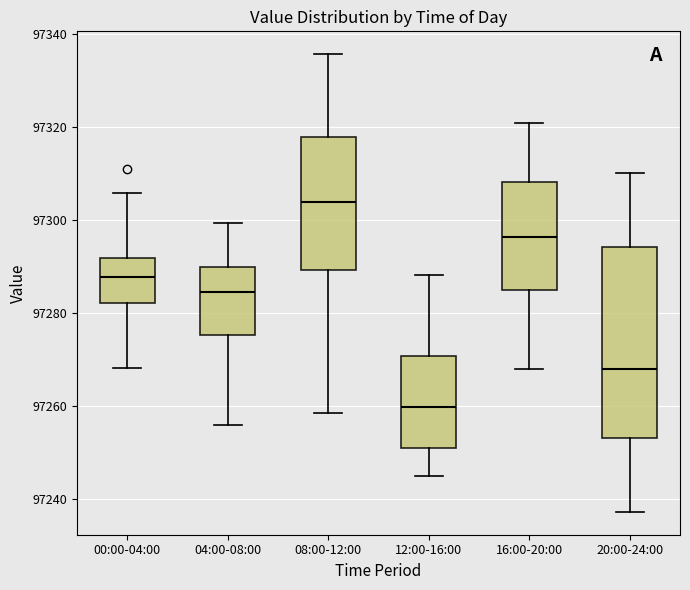

Reading left to right, read every box against the y-axis: the position of its median line, the range the box covers, and the ends of its whiskers. The values are not printed on the chart, so give them approximately, as read against the axis.

00:00-04:00: median 97288, box 97282 to 97292, whiskers 97268 to 97306
04:00-08:00: median 97284, box 97276 to 97290, whiskers 97256 to 97300
08:00-12:00: median 97304, box 97290 to 97318, whiskers 97258 to 97336
12:00-16:00: median 97260, box 97250 to 97270, whiskers 97244 to 97288
16:00-20:00: median 97296, box 97284 to 97308, whiskers 97268 to 97320
20:00-24:00: median 97268, box 97254 to 97294, whiskers 97238 to 97310